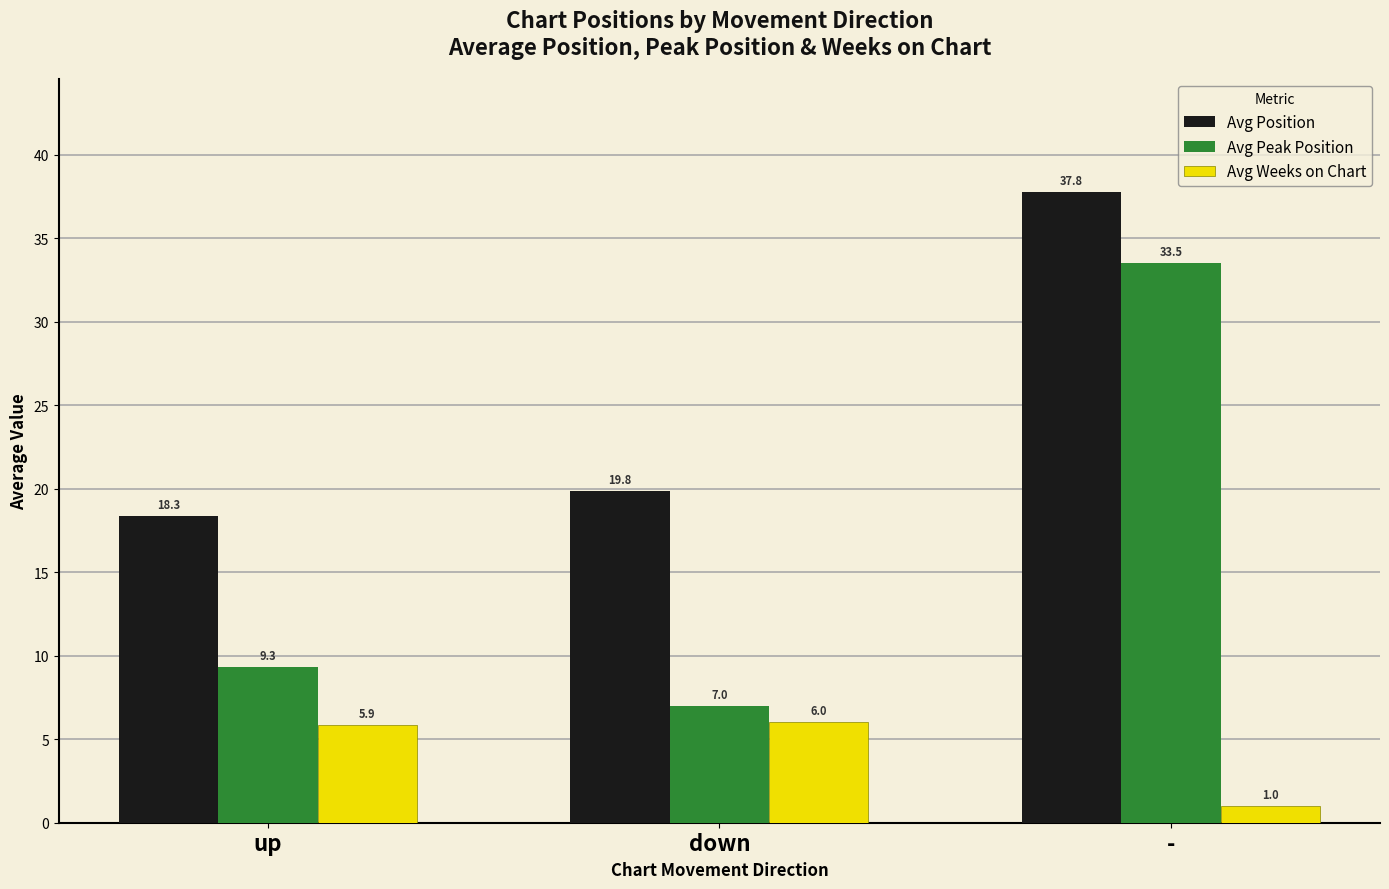

Does the chart contain any negative values?

No